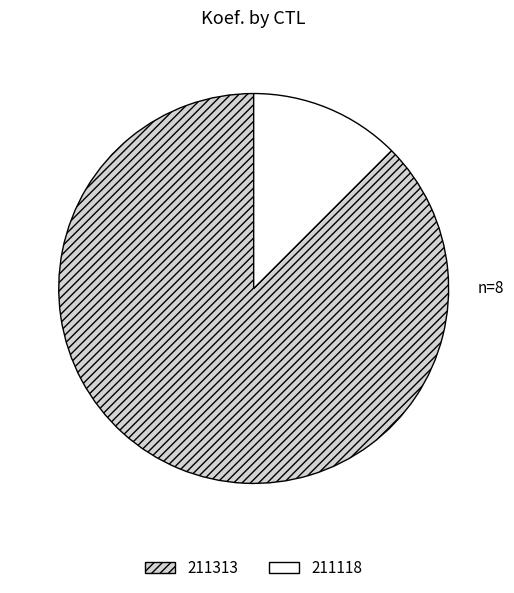

True or false: 211313 accounts for 88% of the total.

True